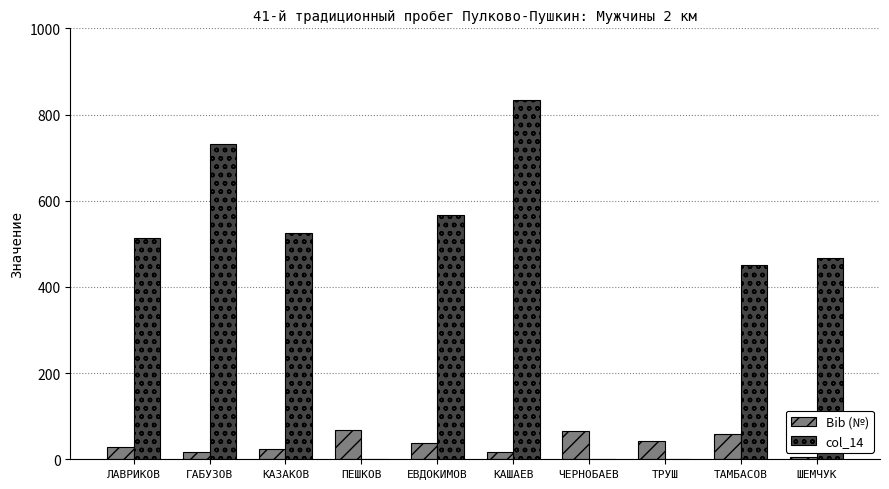

Between ПЕШКОВ and ЕВДОКИМОВ, which series saw the biggest shift?

col_14